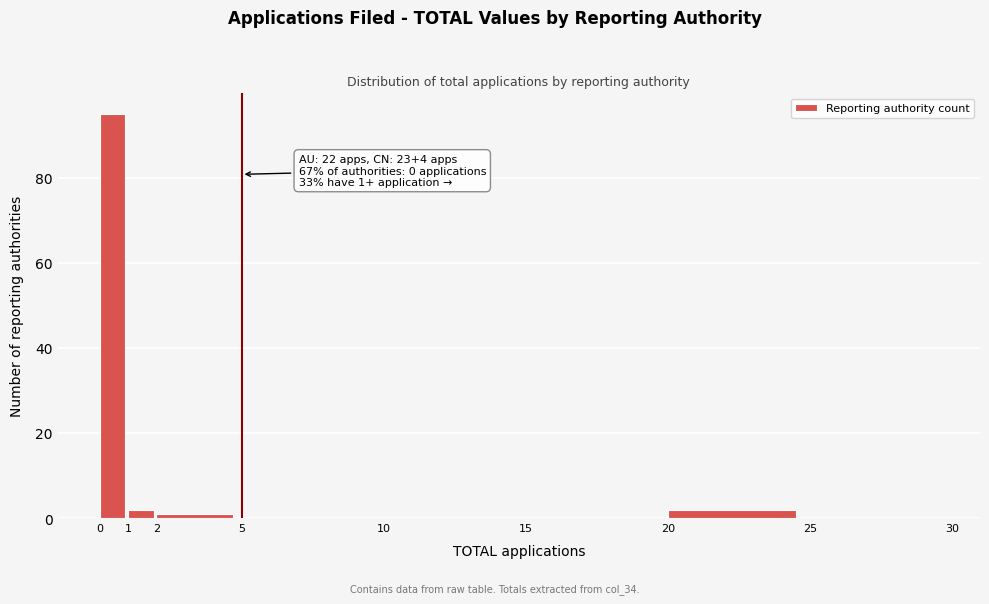

Over which range of the x-axis is the bar tallest?

0 to 1